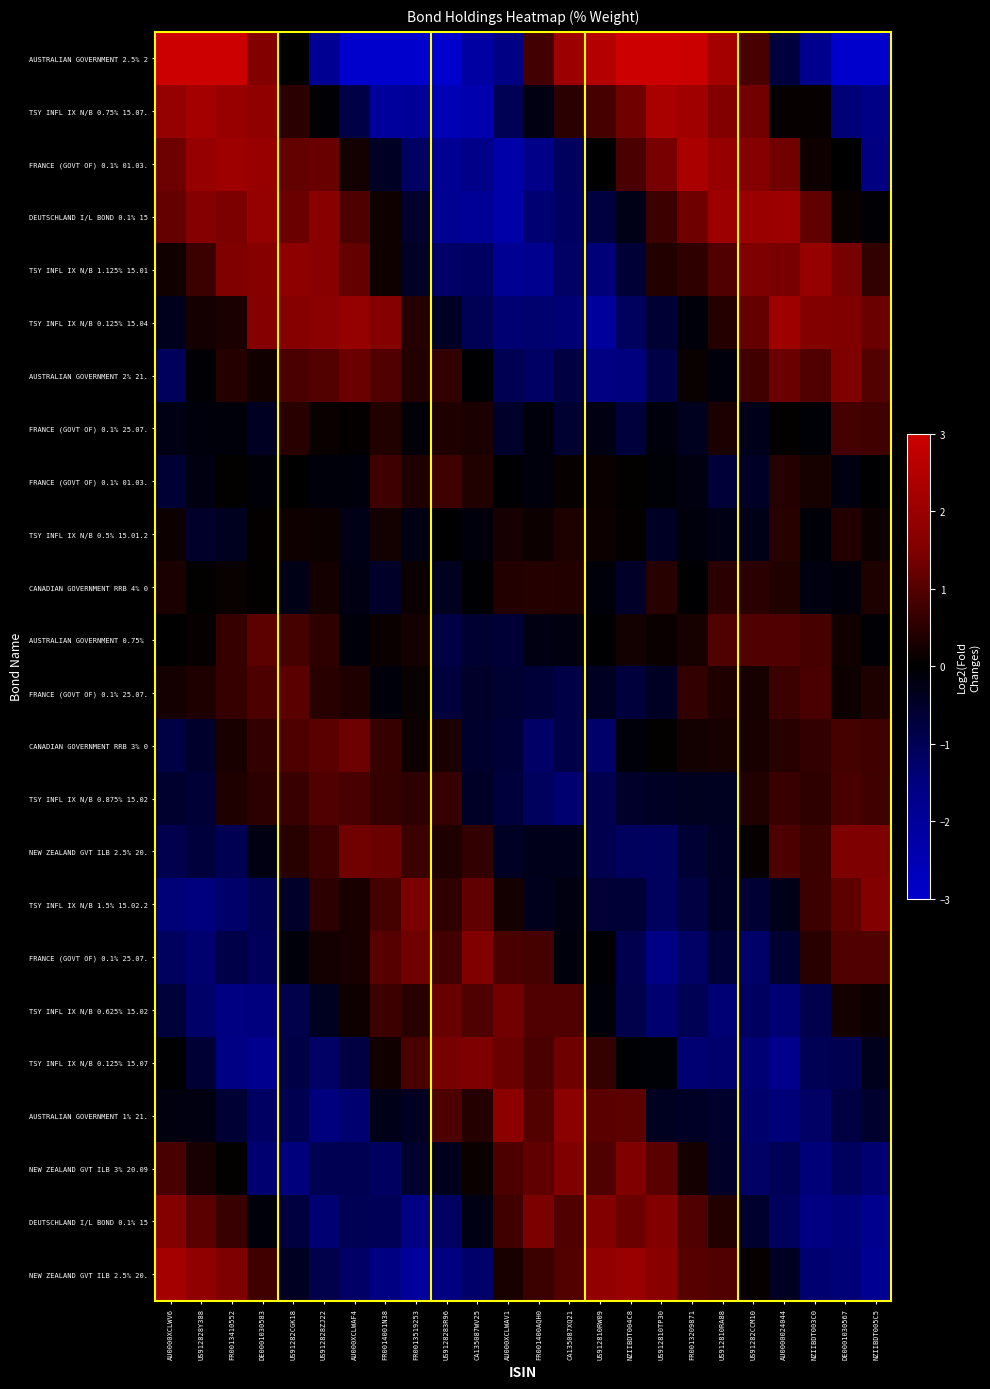

How many categories are shown in the chart?

24